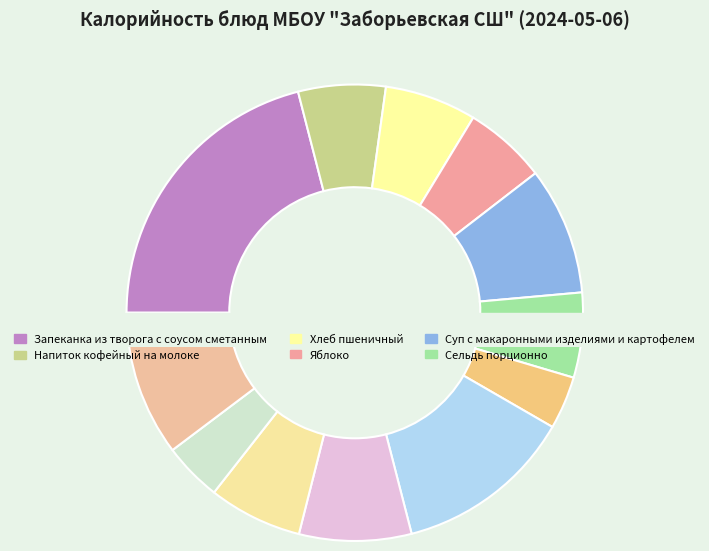

Which category has the biggest portion of the pie?

Запеканка из творога с соусом сметанным